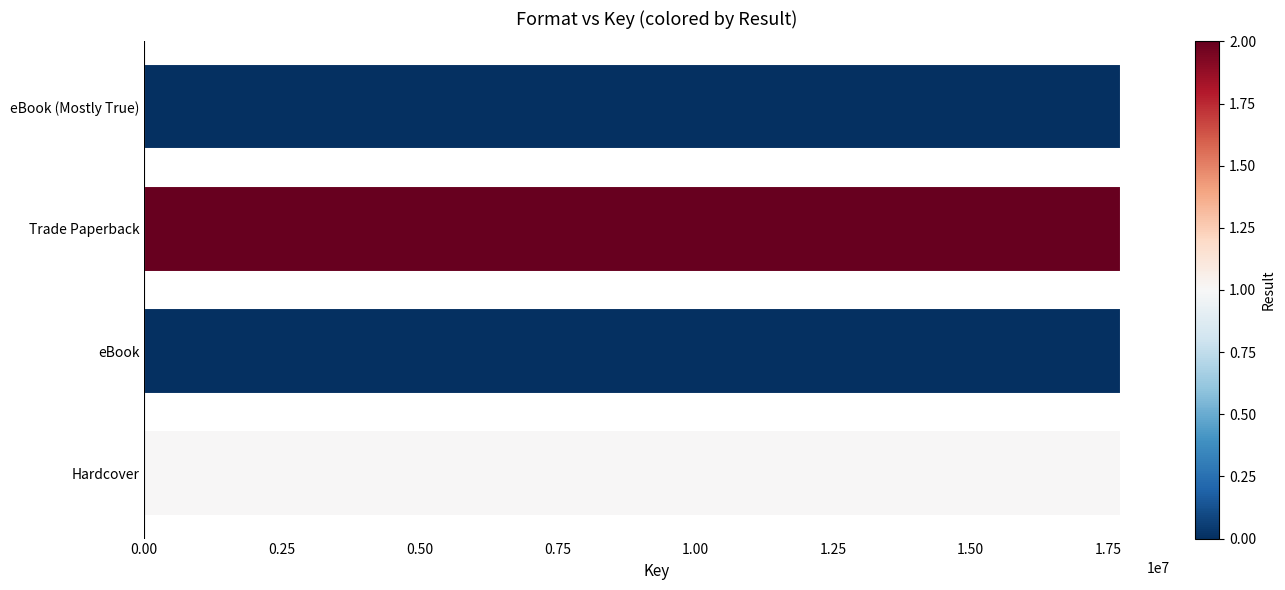

What is the ratio of the value at eBook (Mostly True) to the value at Trade Paperback?

1.0